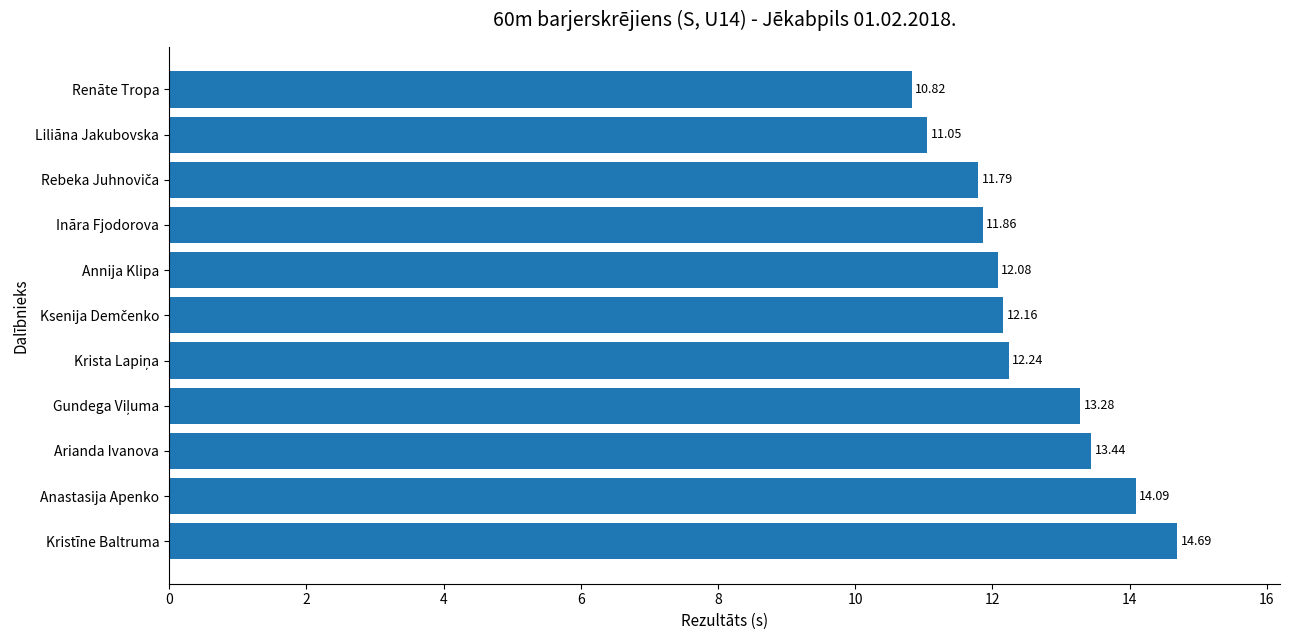

What is the label of the 9th bar from the top?

Arianda Ivanova